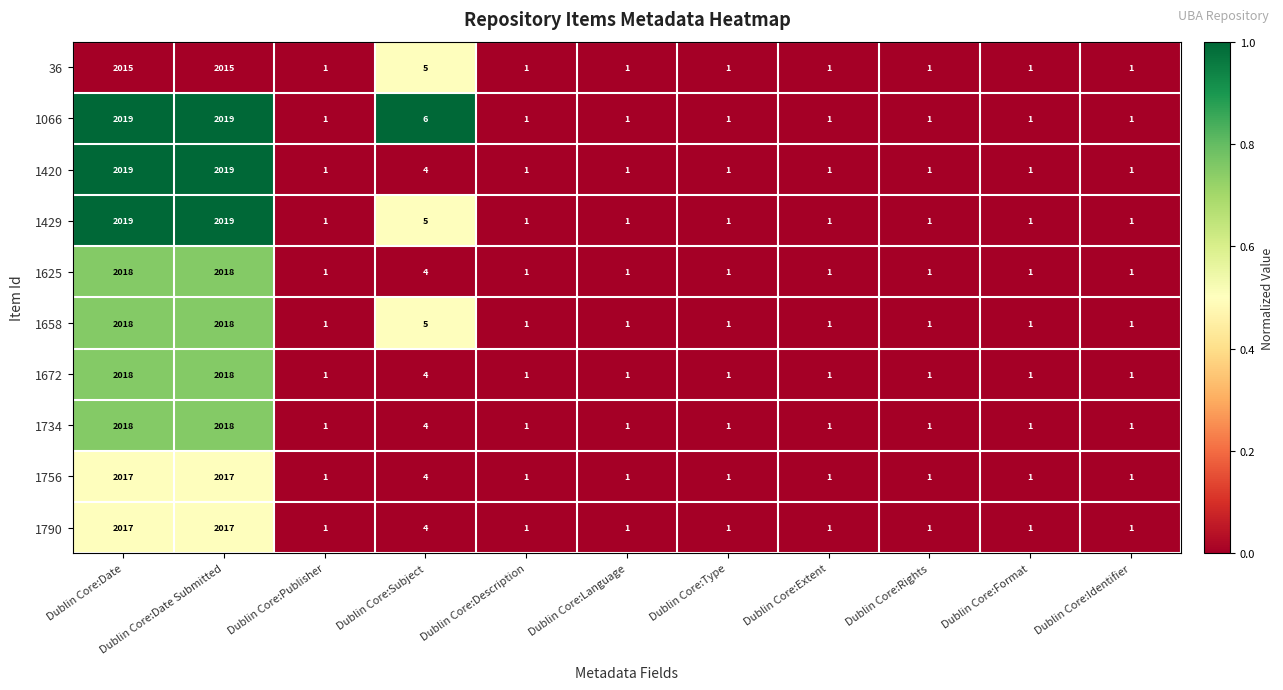

The value of 1672 at Dublin Core:Language is 0. True or false?

False